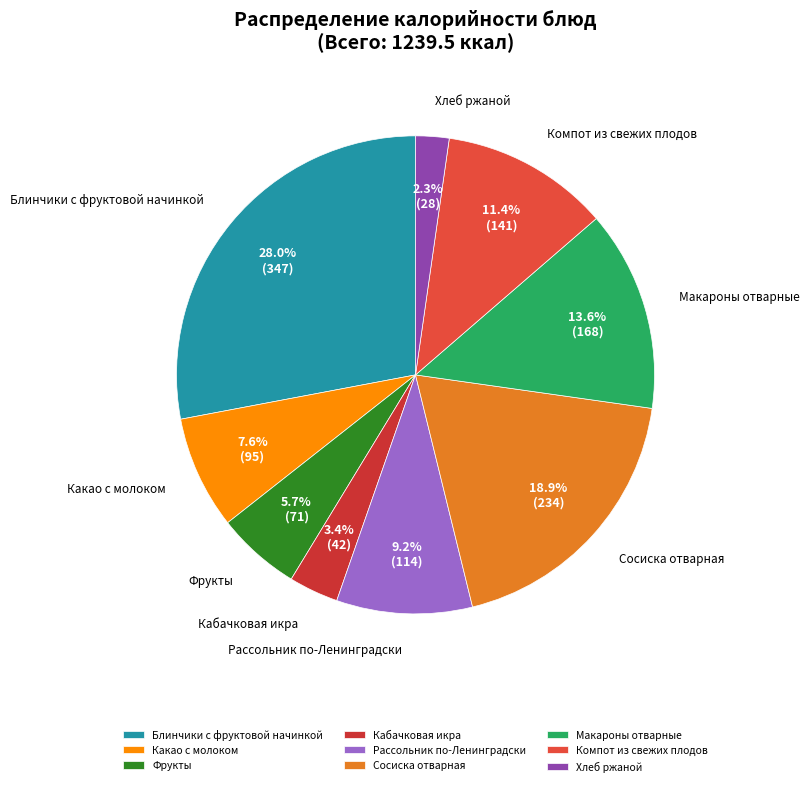

To the nearest percent, what is the average slice percentage?

11%